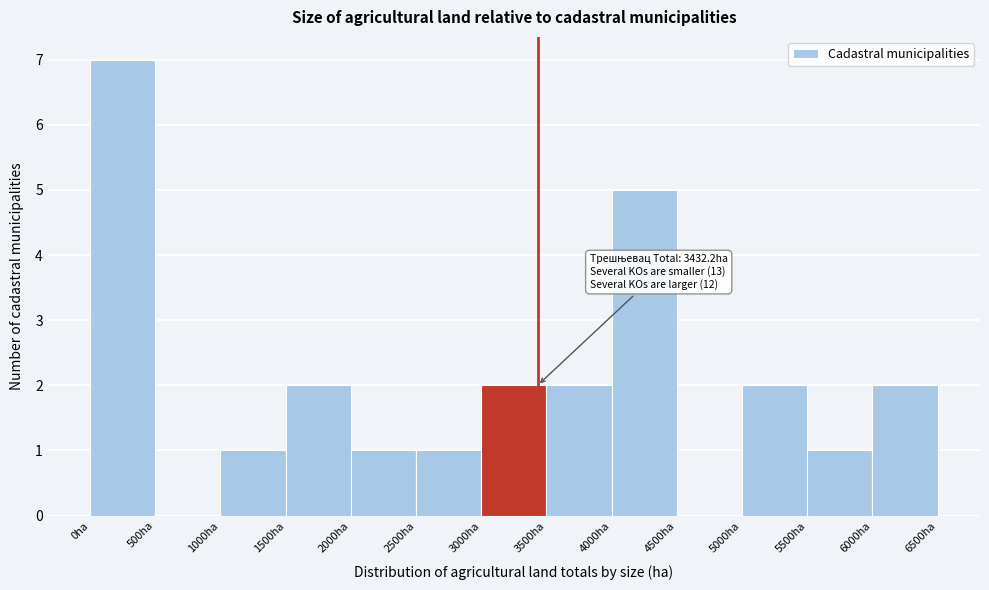

Over which range of the x-axis is the bar tallest?

0 to 500